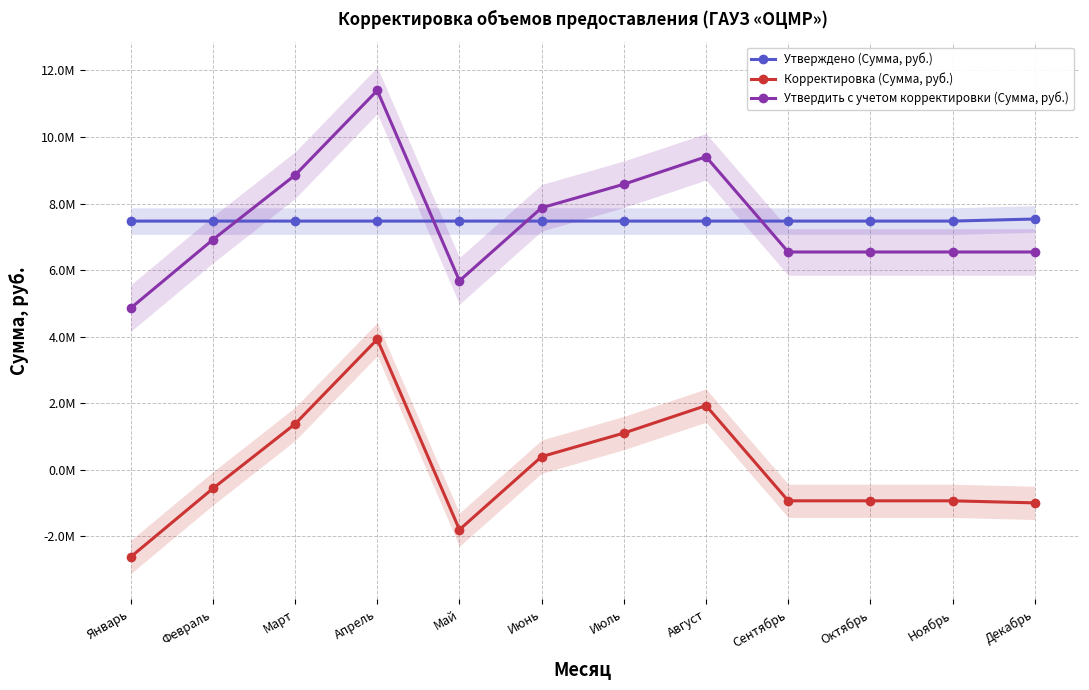

What position from the right is Март?

10